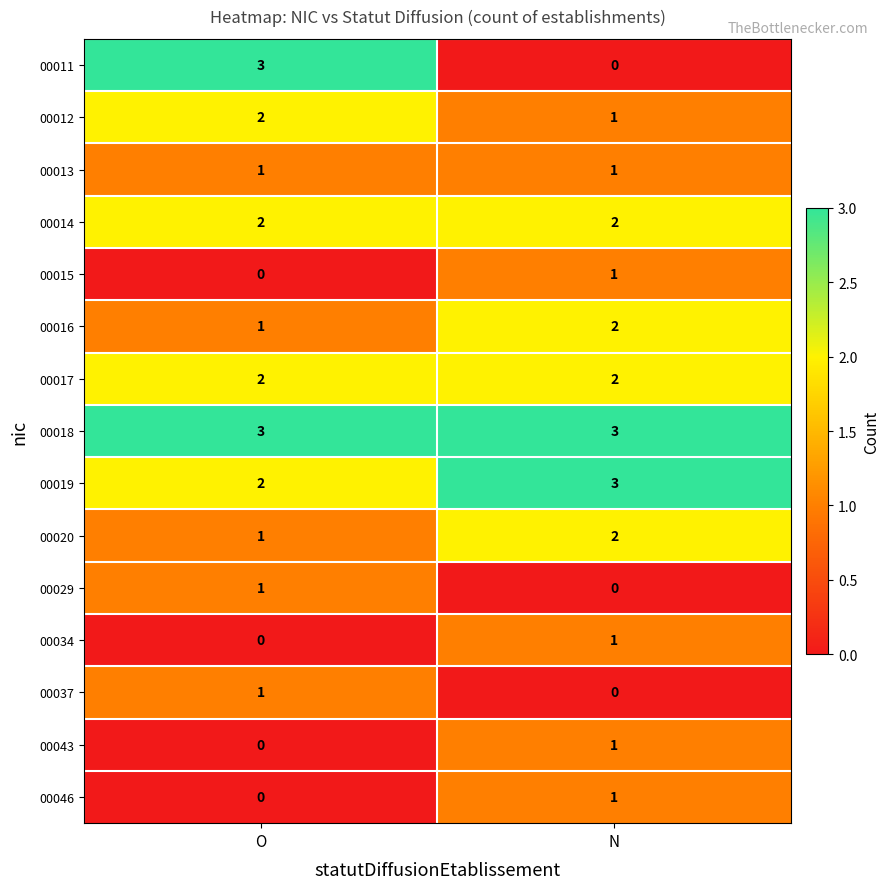

Reading left to right, transcribe all the data shown in this chart.

00011: O=3	N=0
00012: O=2	N=1
00013: O=1	N=1
00014: O=2	N=2
00015: O=0	N=1
00016: O=1	N=2
00017: O=2	N=2
00018: O=3	N=3
00019: O=2	N=3
00020: O=1	N=2
00029: O=1	N=0
00034: O=0	N=1
00037: O=1	N=0
00043: O=0	N=1
00046: O=0	N=1